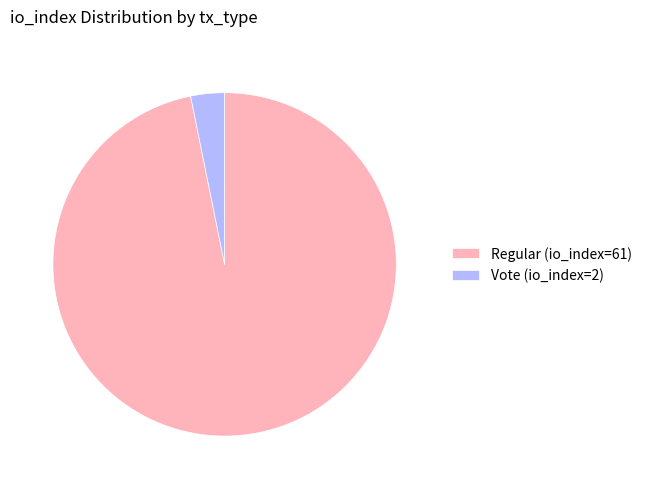

How many slices are in this pie chart?

2